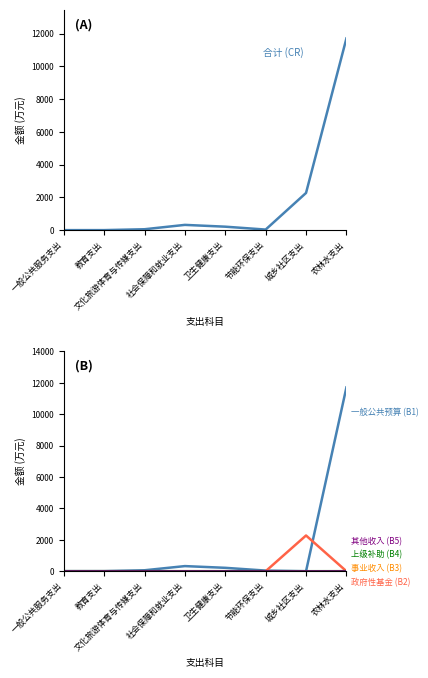

True or false: 事业收入 (B3) has a value of 0.0 at 社会保障和就业支出.

True